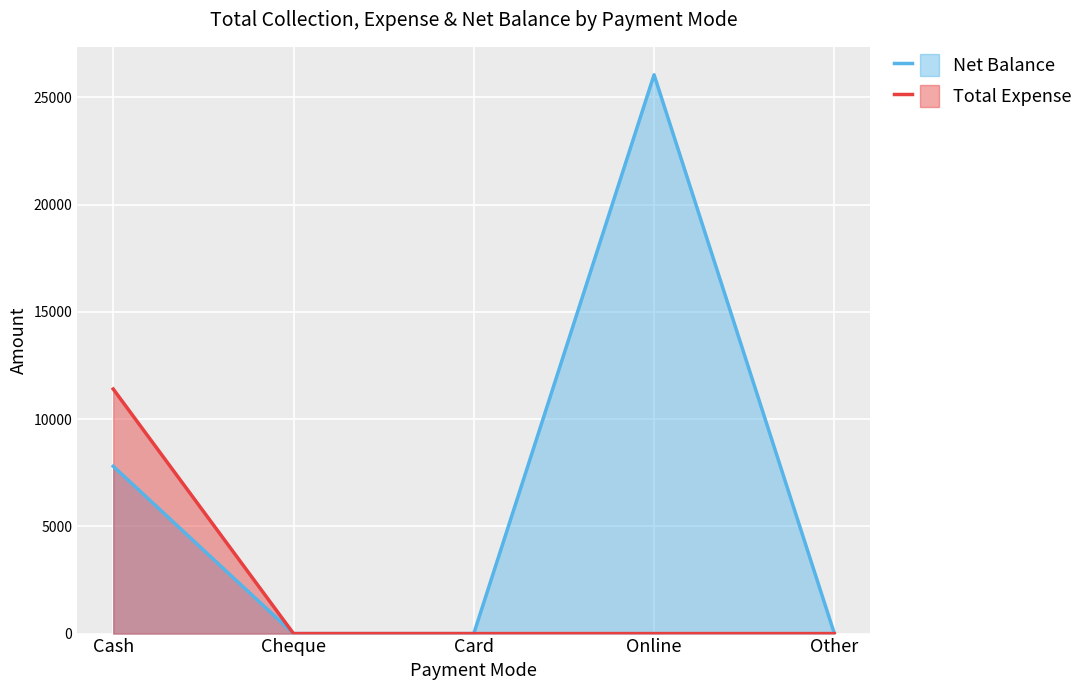

Is the value of Net Balance at Cheque greater than the value of Total Expense at Cheque?

No